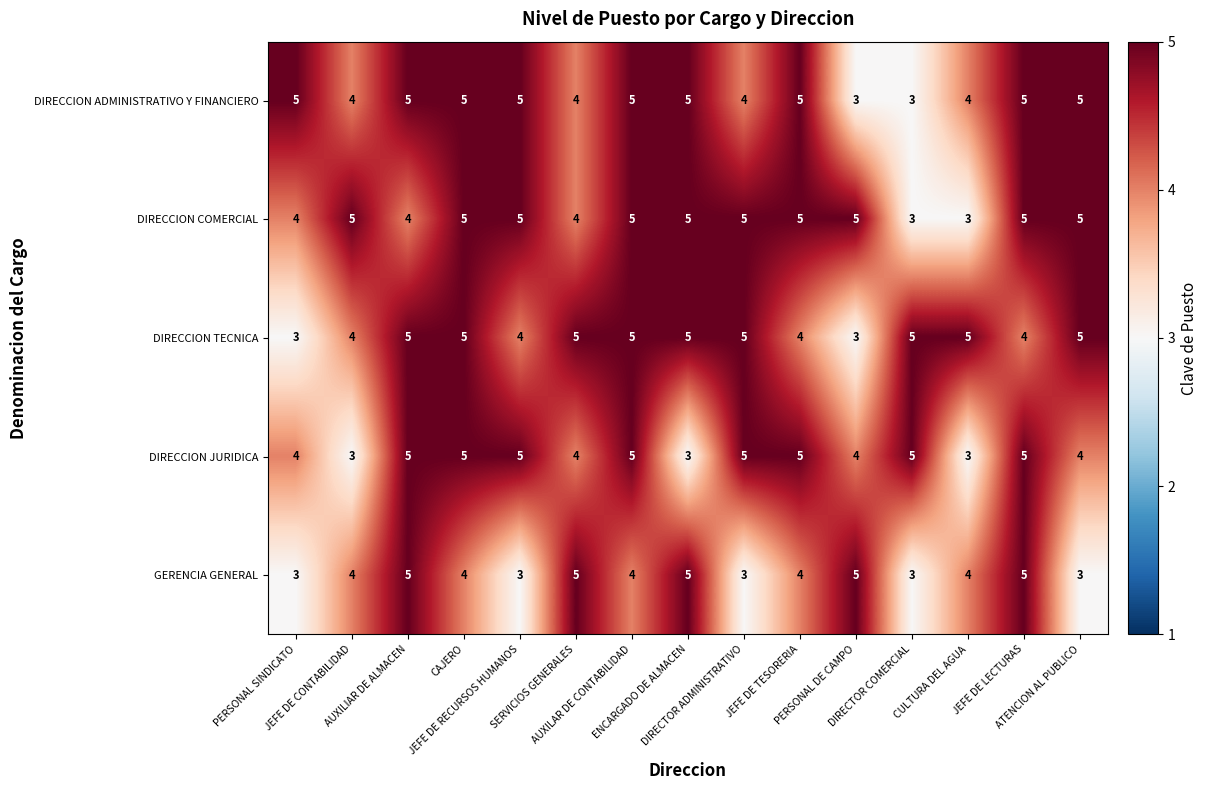

What is the spread (max minus min) of values at JEFE DE LECTURAS?

1